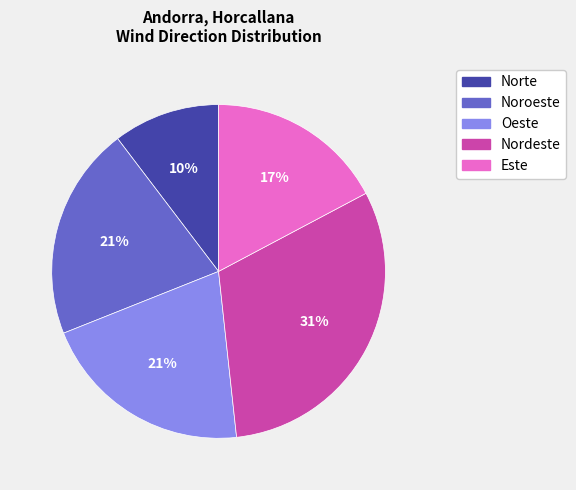

The Oeste slice represents 14% of the pie. True or false?

False